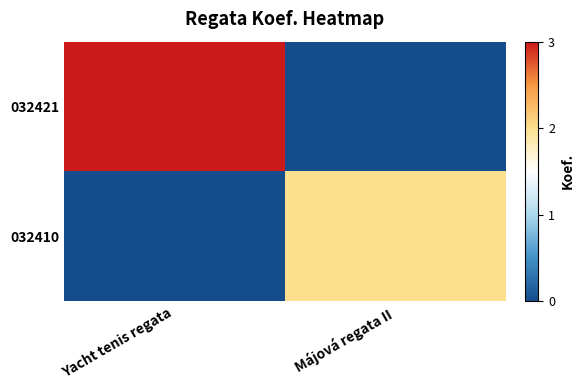

What is the total value across all series at Májová regata II?

2